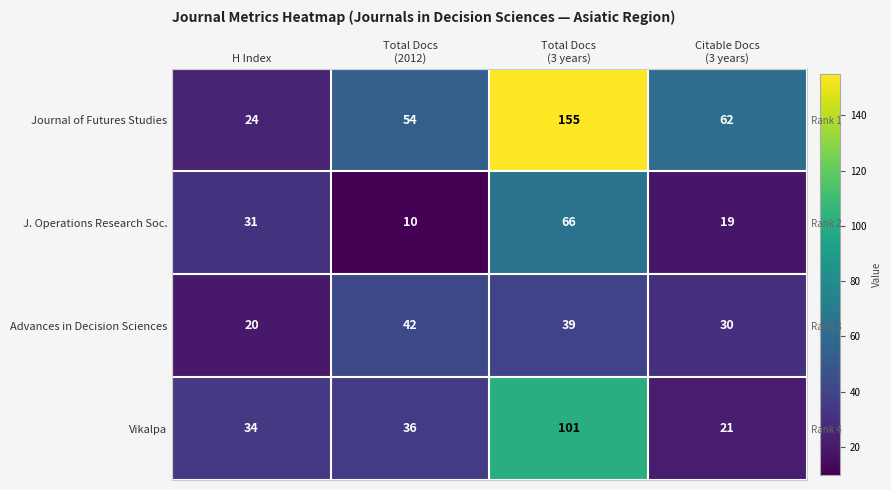

Which label corresponds to the largest value in the chart?

Total Docs
(3 years)